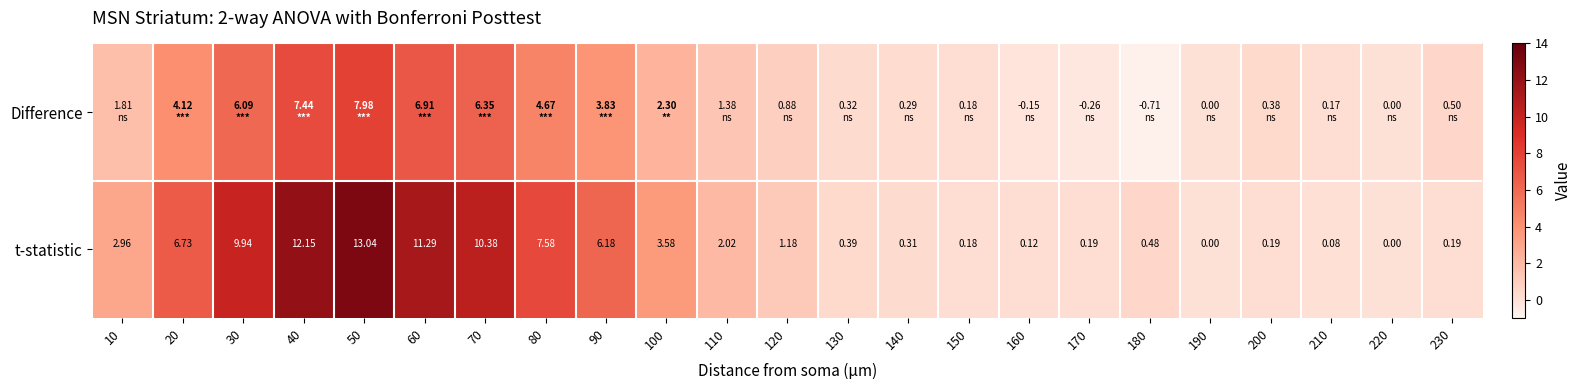

Is the value of Difference at 10 greater than the value of t-statistic at 100?

No